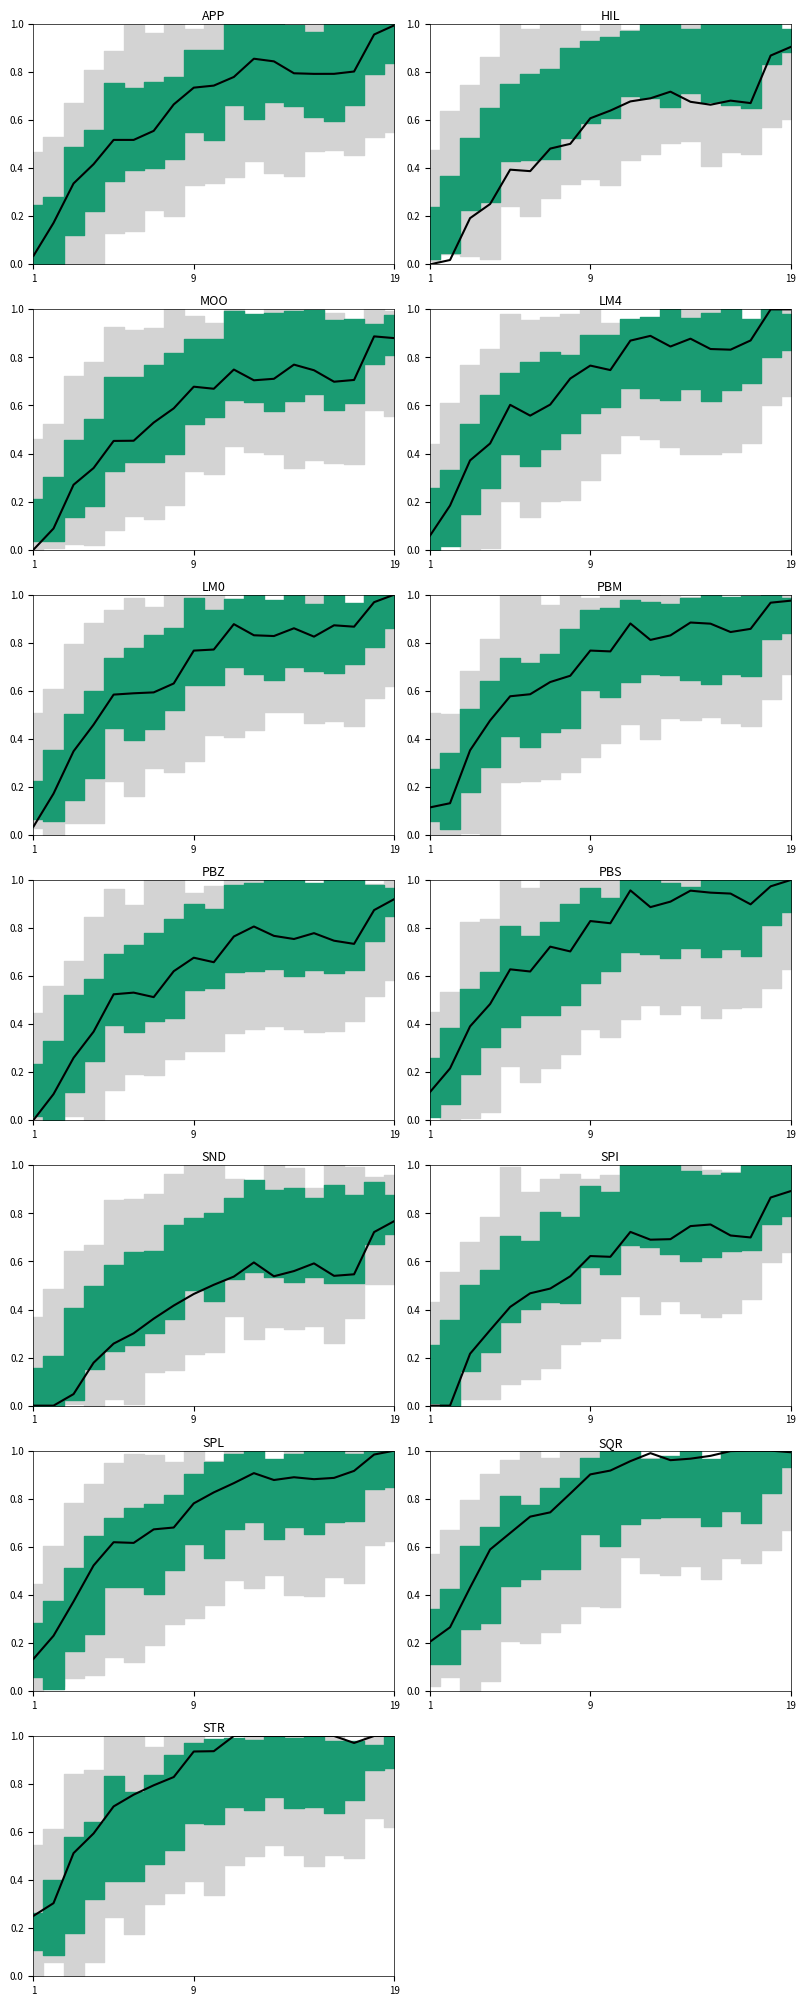

The chart shows a value of 0.5 at 15. True or false?

False